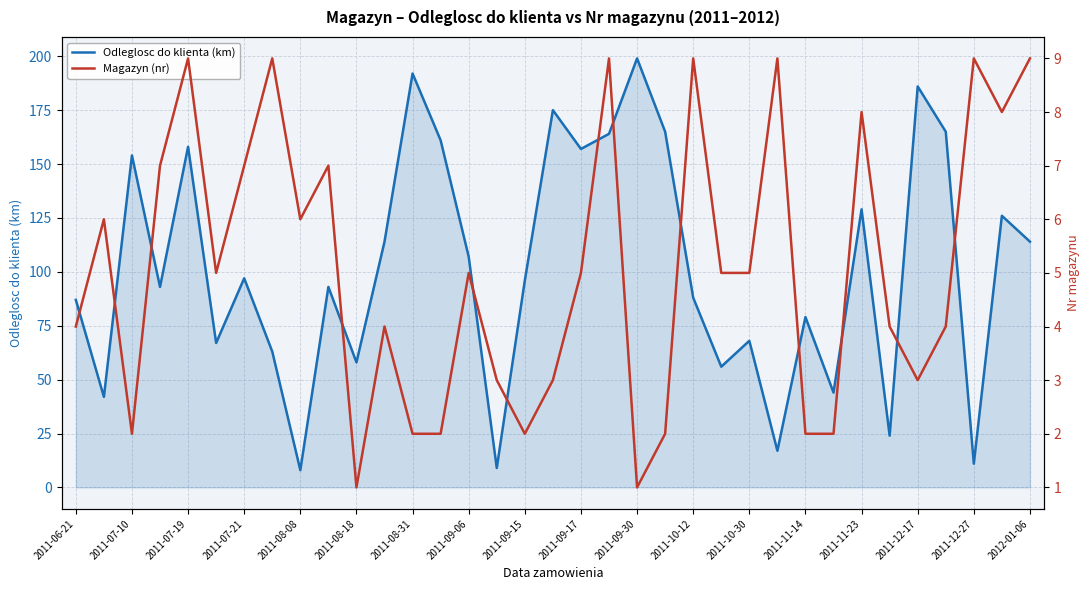

True or false: Magazyn (nr) has more than 0 interior local peaks.

True